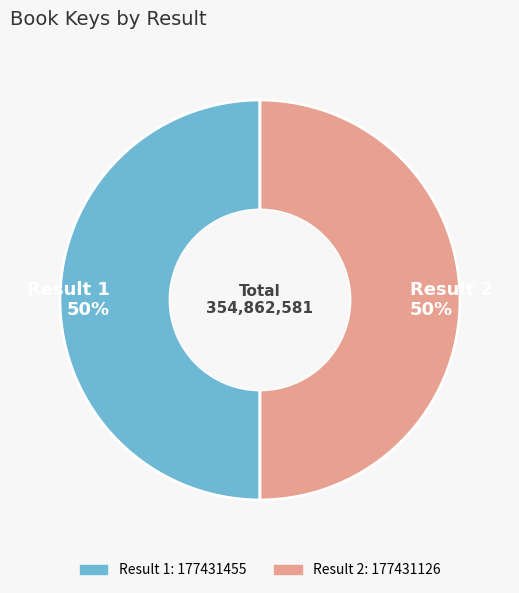

The Result 2 50% slice represents 50% of the pie. True or false?

True